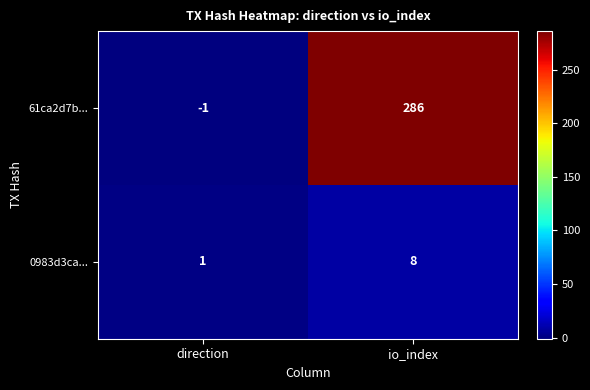

Between direction and io_index, which series saw the biggest shift?

61ca2d7b...